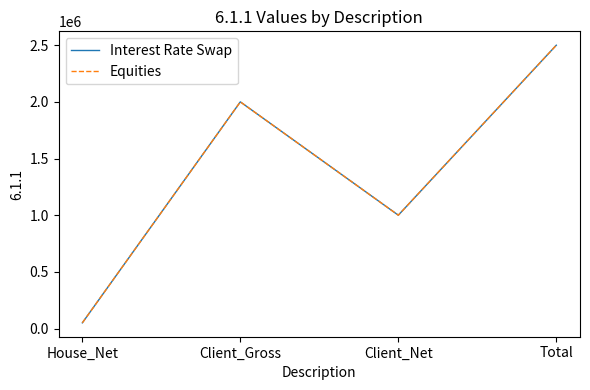

Does the chart have visible grid lines?

No